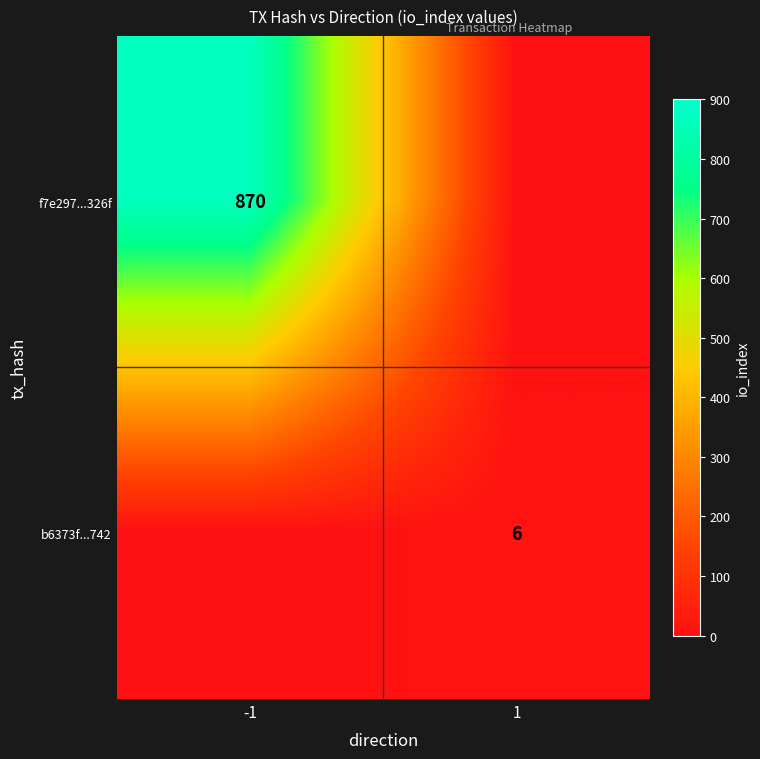

Is it true that b6373f...742 equals 6 at 1?

True